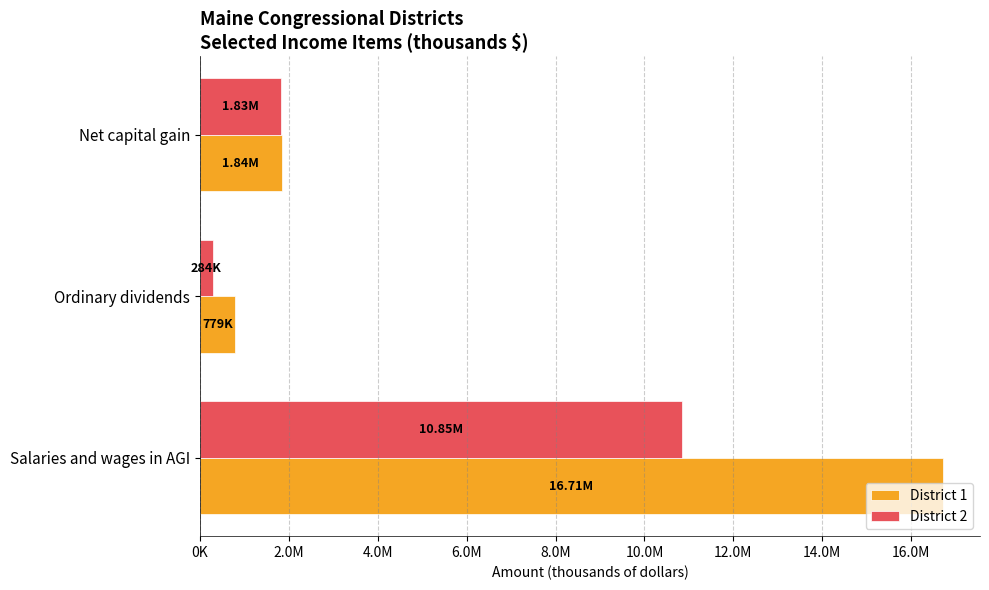

What is the value of the District 1 bar at the 2nd from the left?

779466